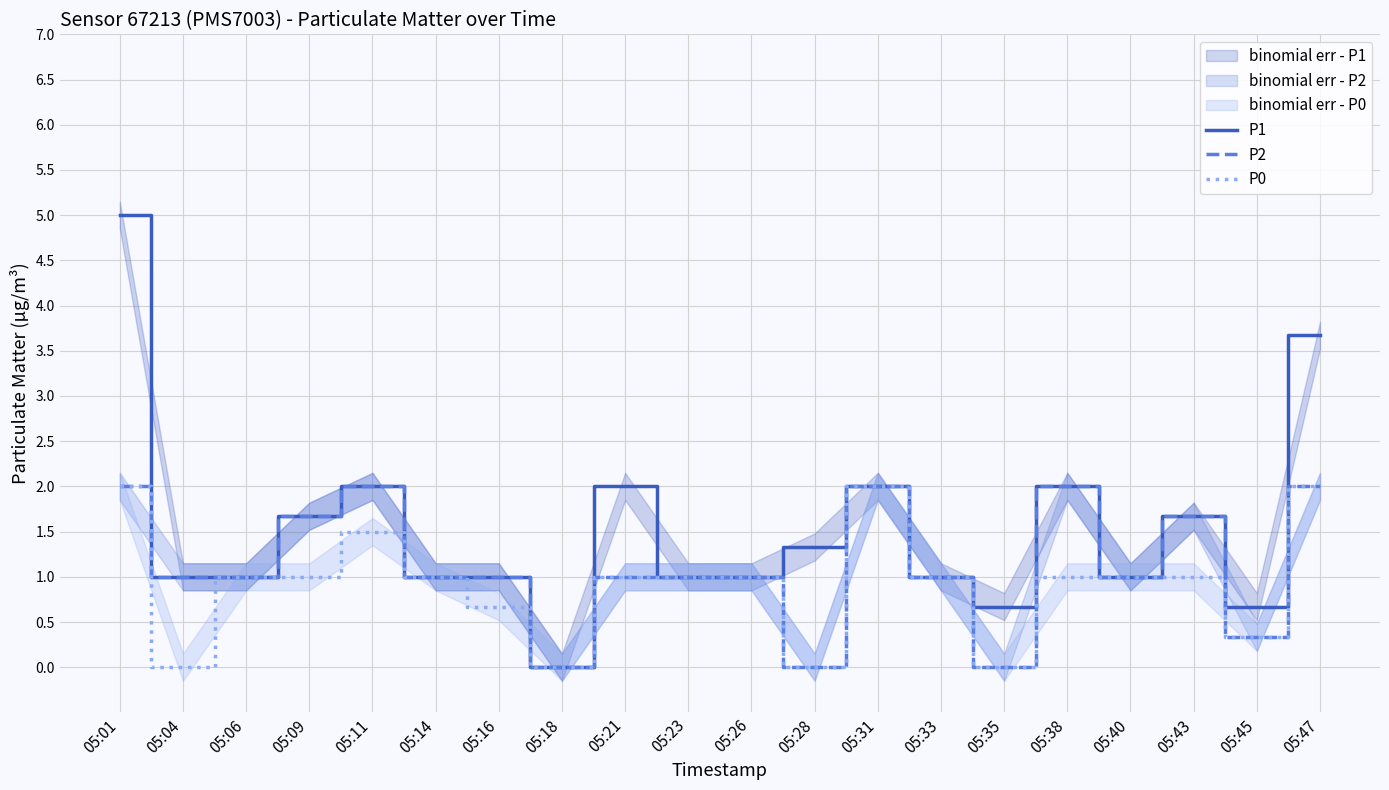

What is the difference between the highest and lowest values at 05:45?

0.3